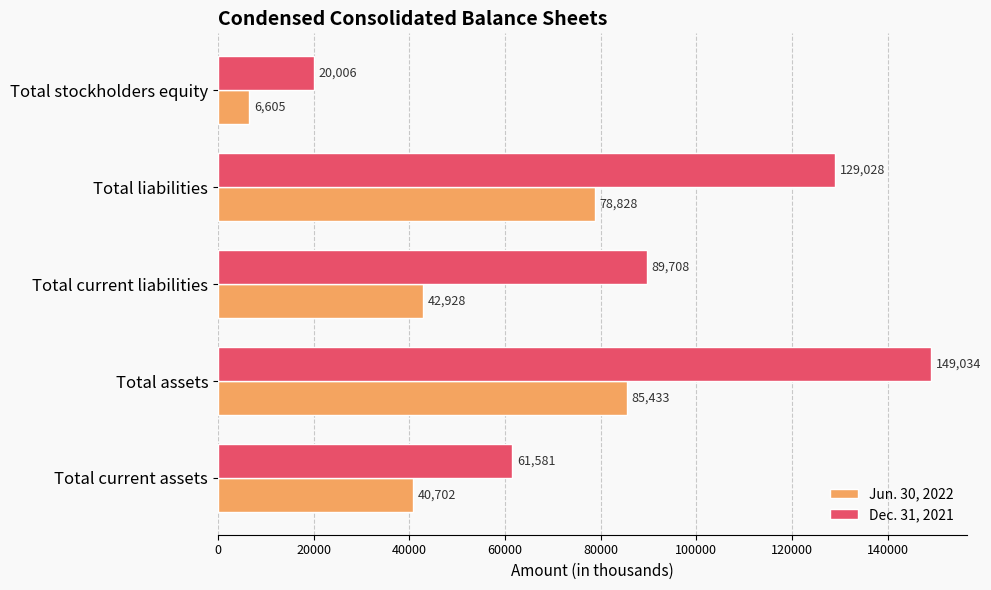

At which category does the chart reach its minimum across all series?

Total stockholders equity